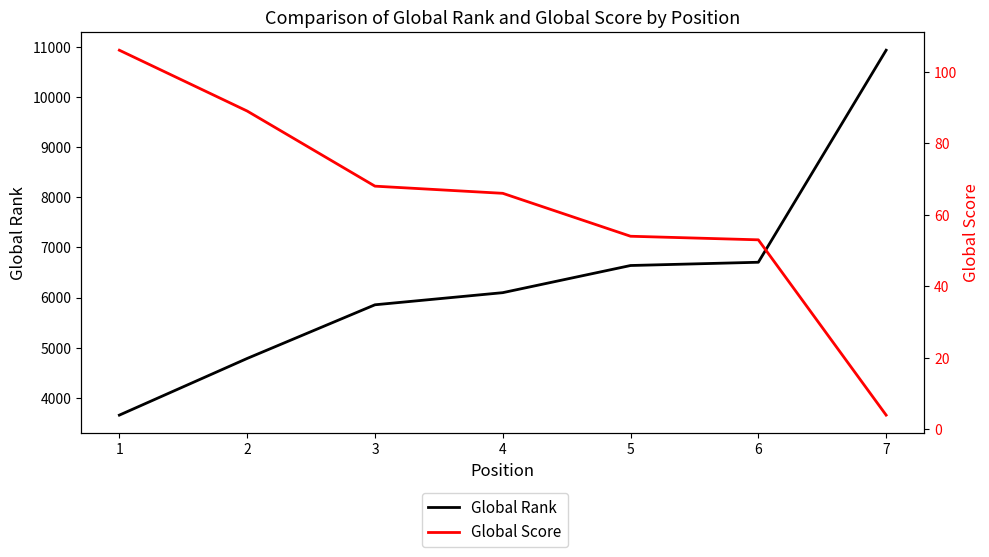

How many data points in Global Score are above 66?

3